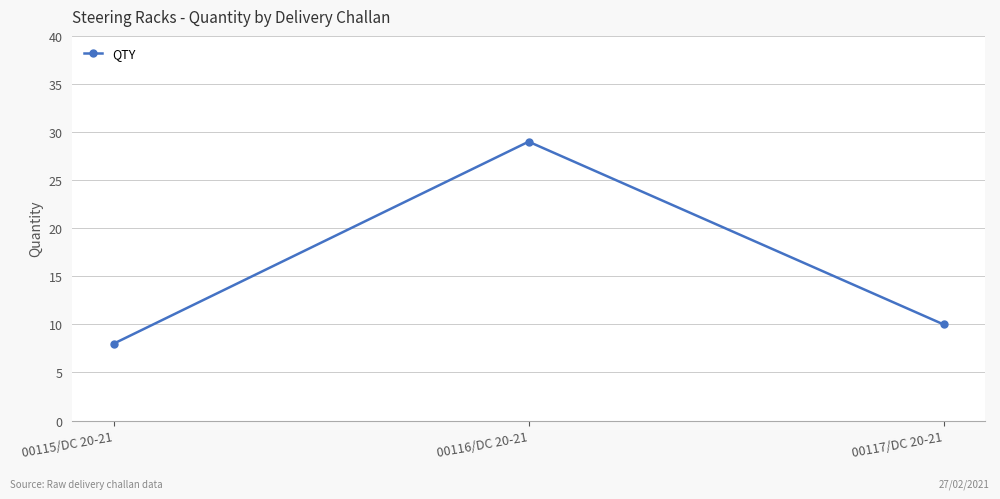

True or false: the data shows 29 at 00116/DC 20-21.

True